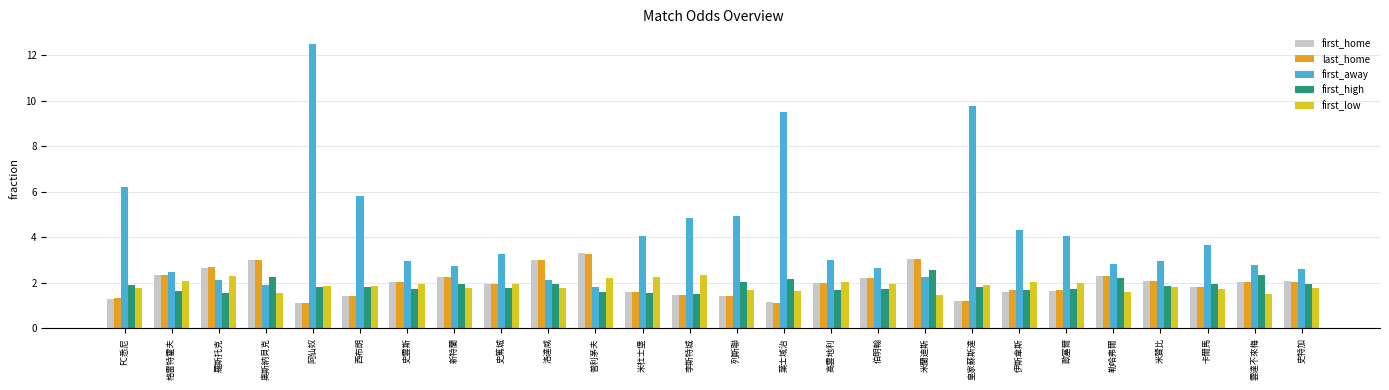

How many bars are there in each group?

5